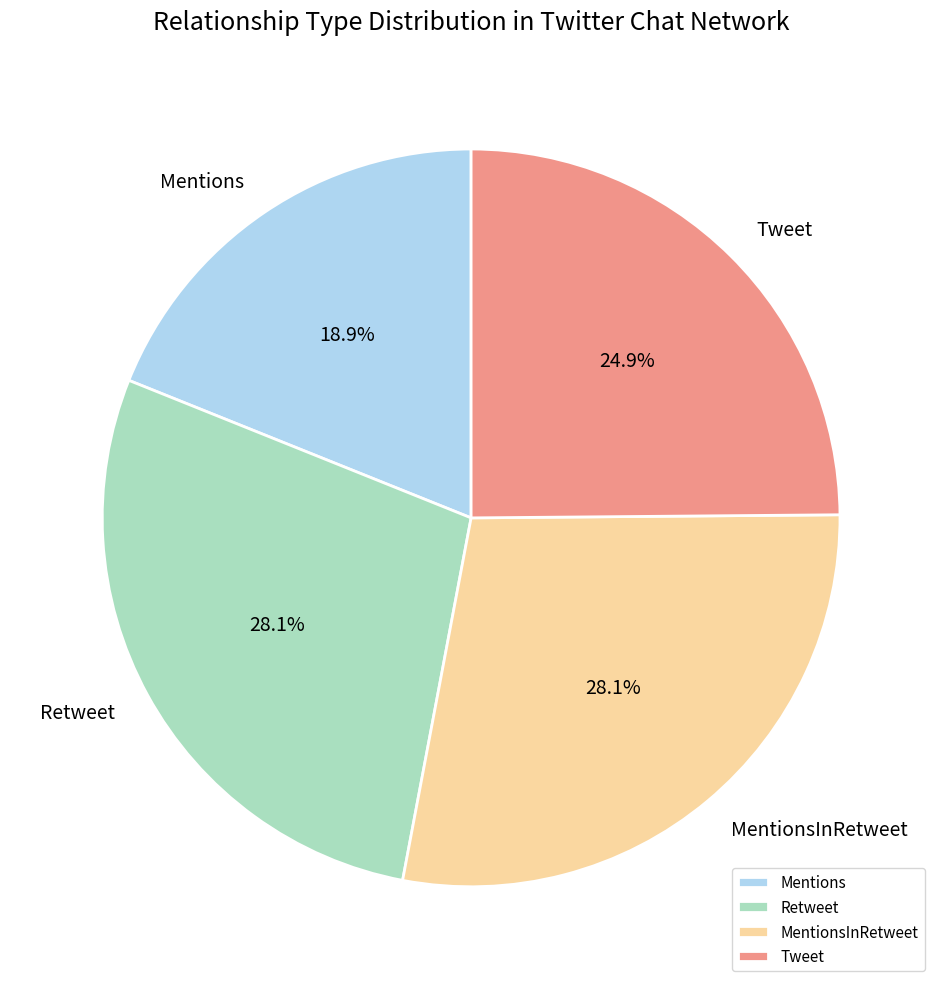

The Retweet slice represents 40% of the pie. True or false?

False